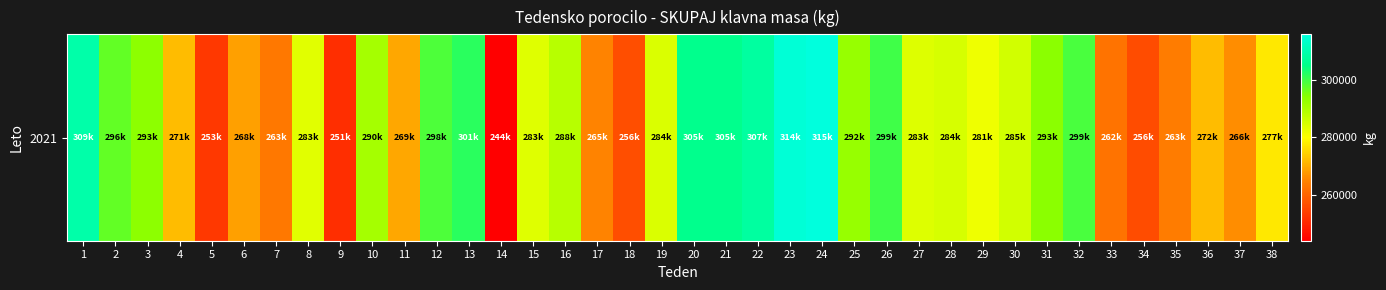

Reading left to right, extract all data points from this chart.

1=309019	2=296993	3=293464	4=271962	5=253385	6=268811	7=263315	8=283387	9=251698	10=290739	11=269510	12=298722	13=301459	14=244355	15=283796	16=288558	17=265144	18=256689	19=284331	20=305392	21=305526	22=307990	23=314743	24=315626	25=292422	26=299860	27=283989	28=284836	29=281708	30=285332	31=293668	32=299095	33=262489	34=256544	35=263857	36=272182	37=266510	38=277230